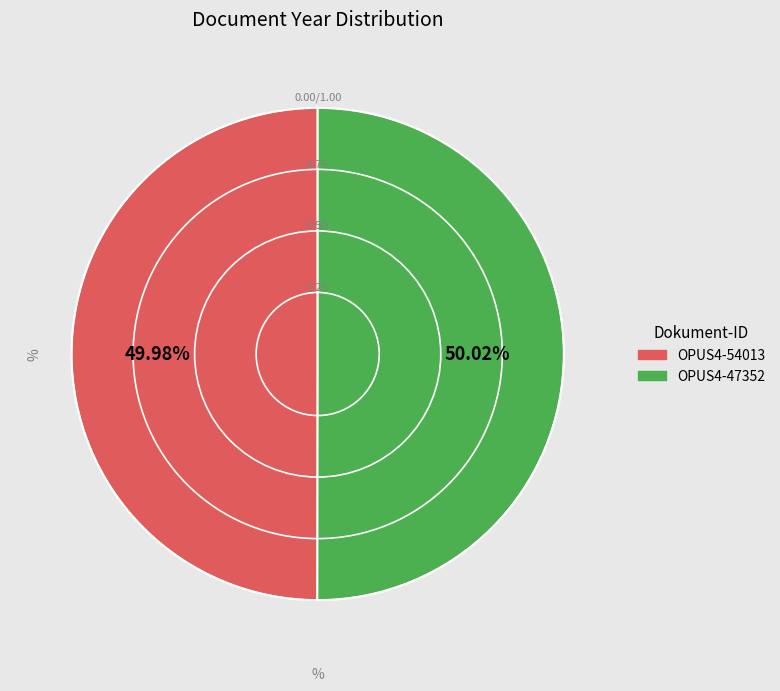

Does any single category account for the majority?

Yes